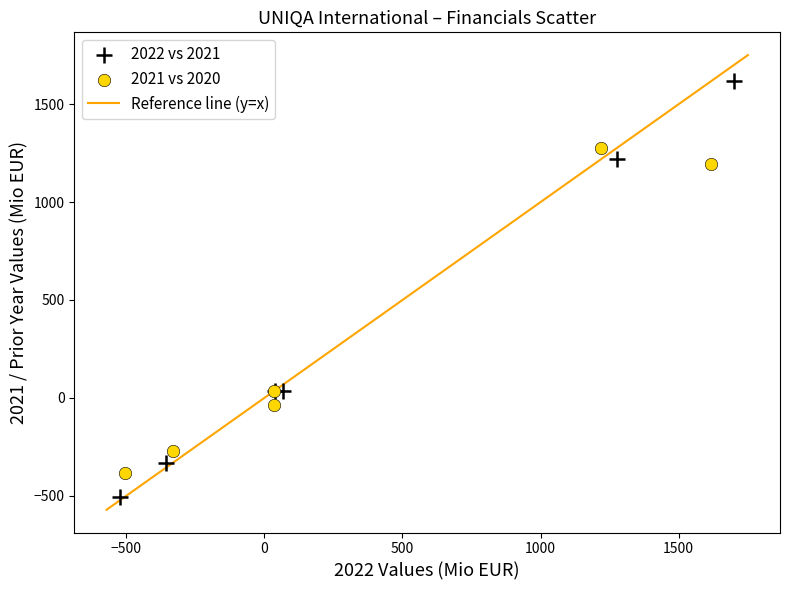

Which series contains the highest Y value?

2022 vs 2021